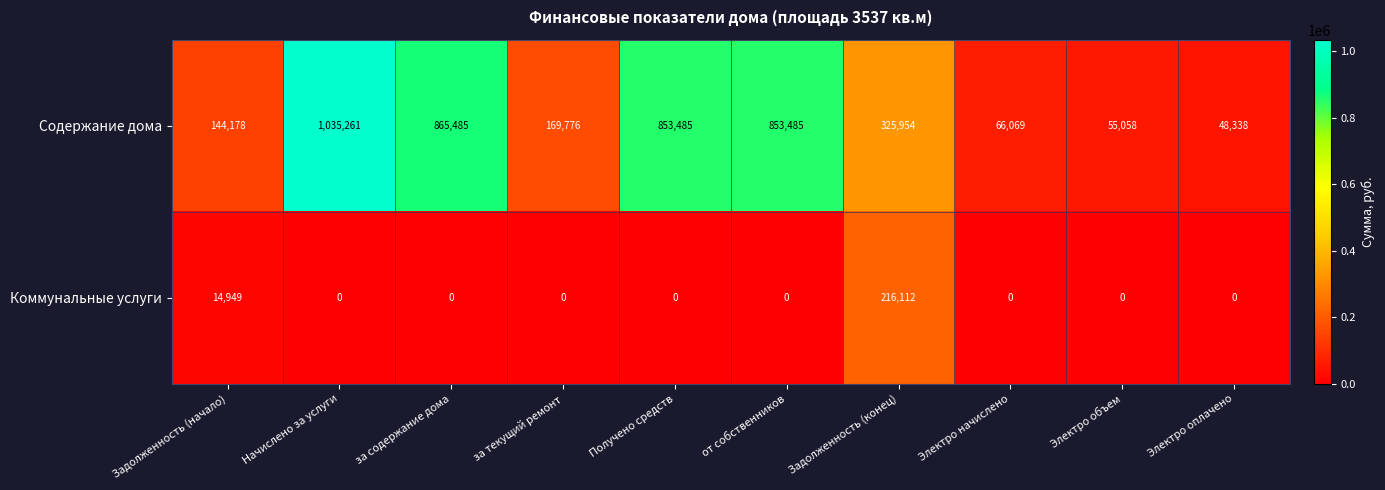

The Коммунальные услуги series shows 0 at от собственников. True or false?

True